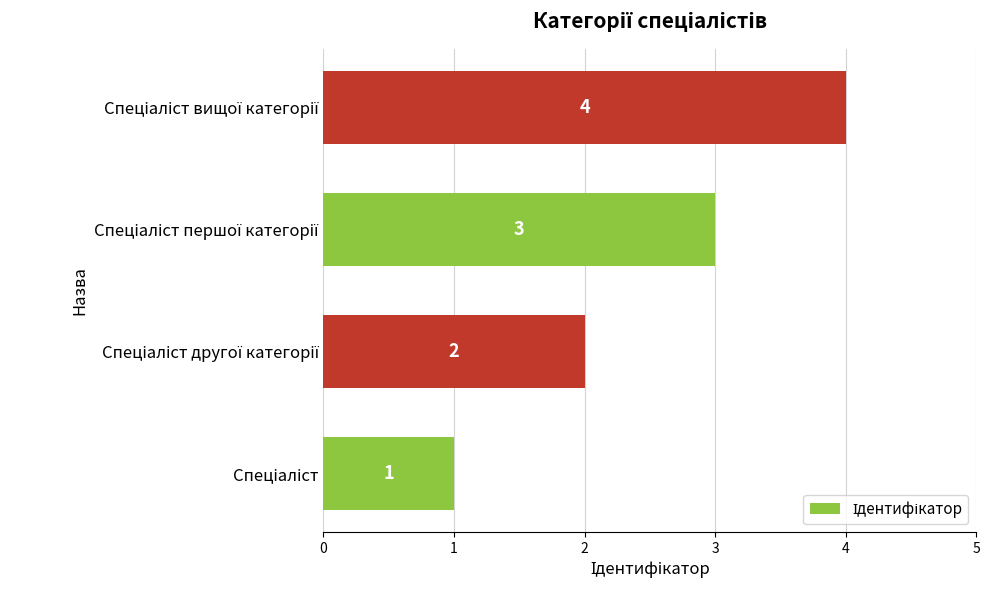

Does the chart contain any negative values?

No